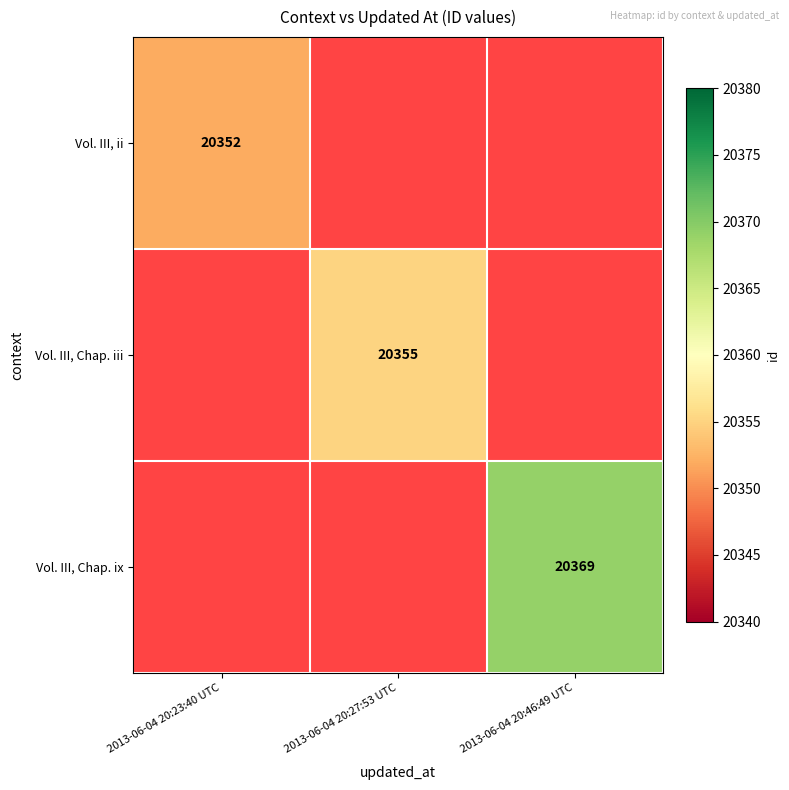

How many distinct data groups are displayed?

3